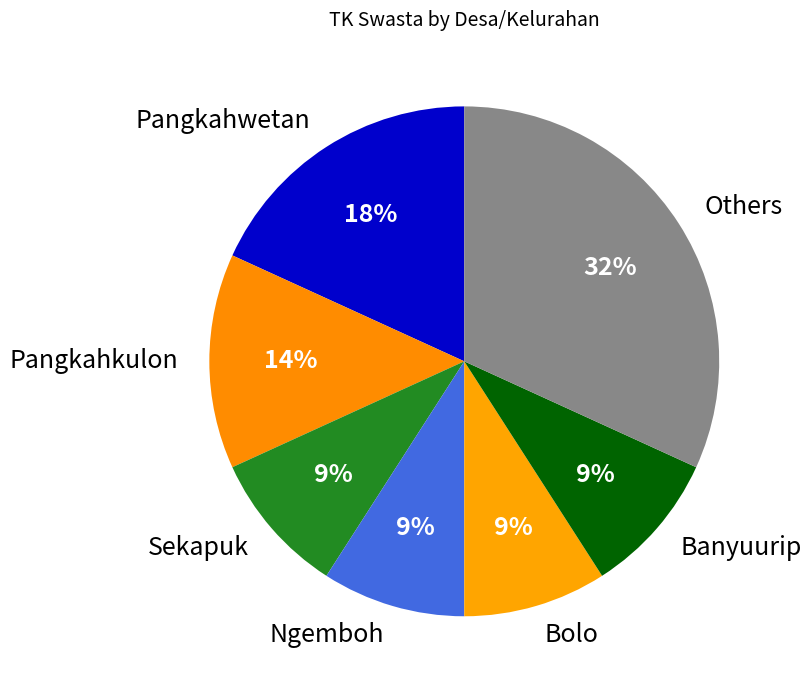

Is it true that Sekapuk is 18% of the pie?

False